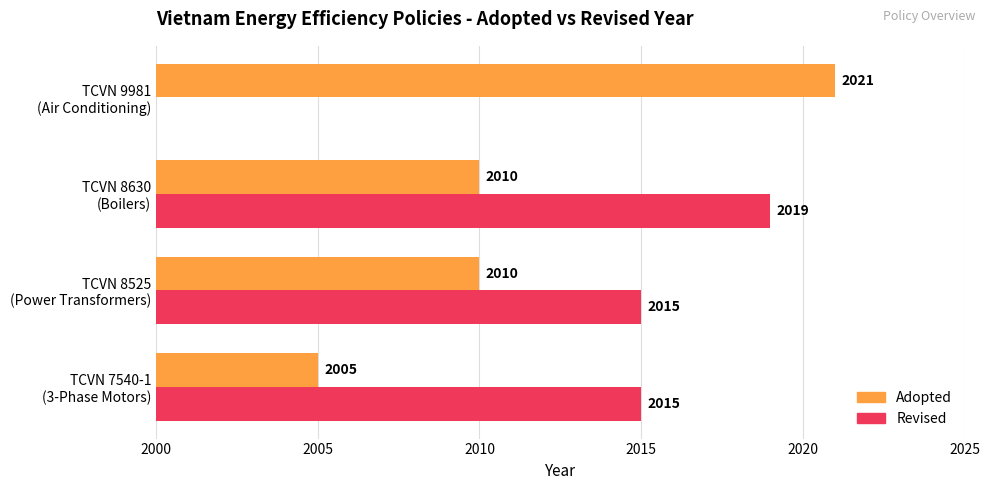

What is the label of the 1st bar from the left?

TCVN 7540-1
(3-Phase Motors)